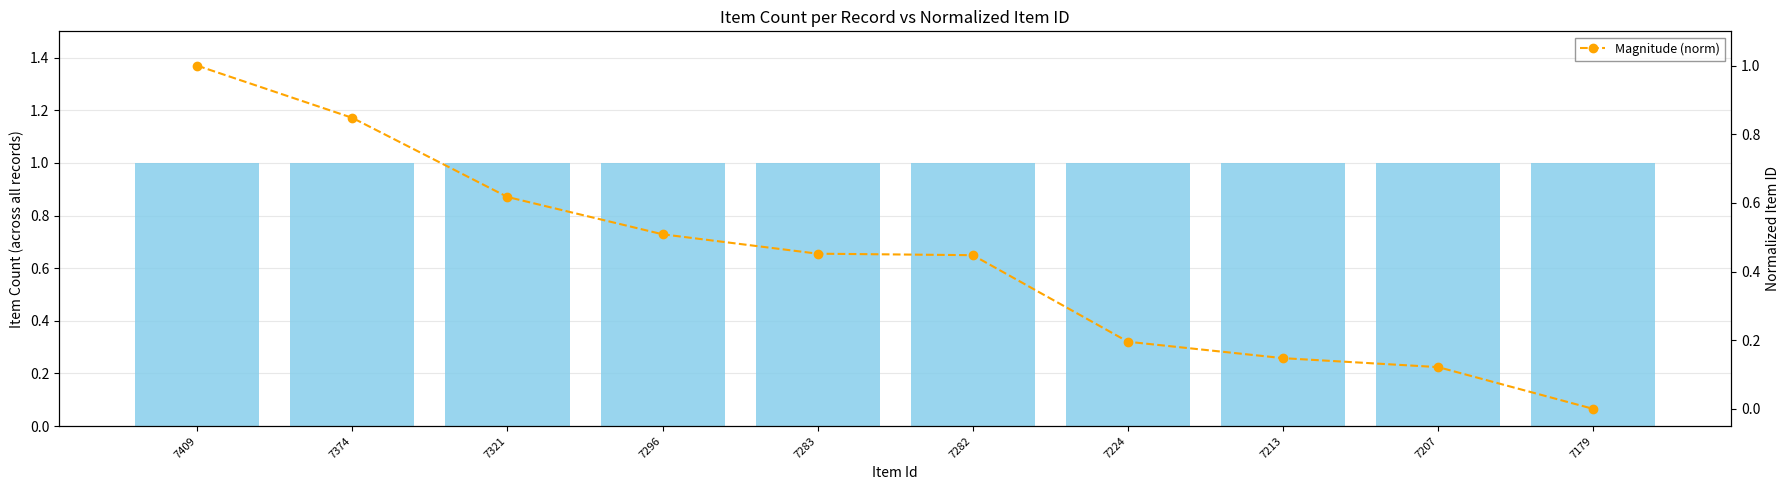

Which category has the highest value in the Item Count series?

7409